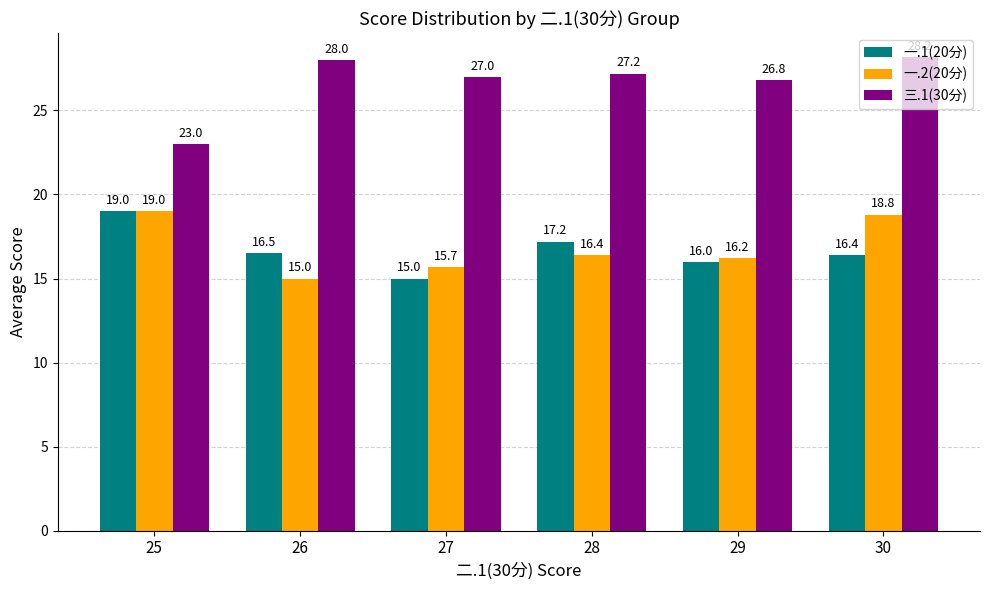

Is it true that 三.1(30分) equals 26.8 at 29?

True